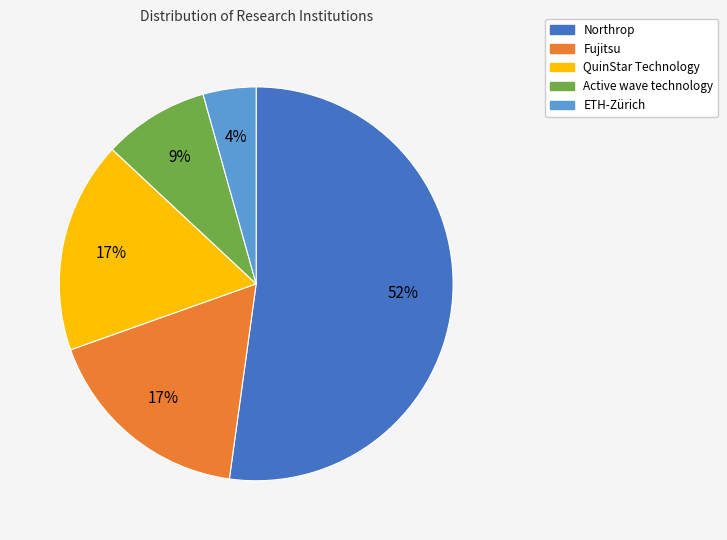

To the nearest percent, what portion does ETH-Zürich represent?

4%